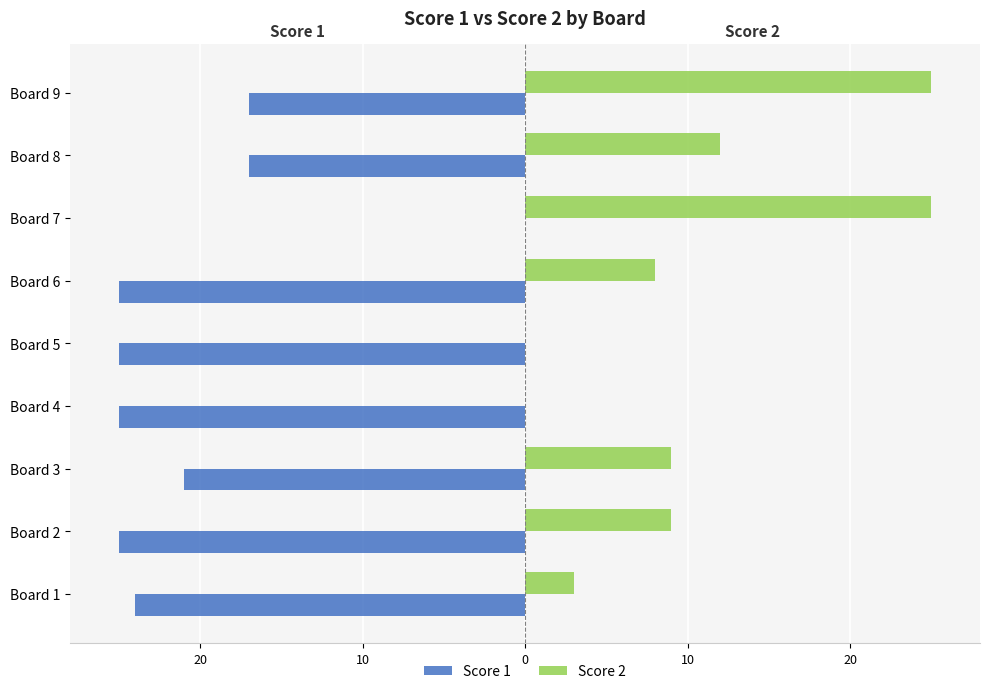

List the series in order of their peak value, lowest first.

Score 1, Score 2